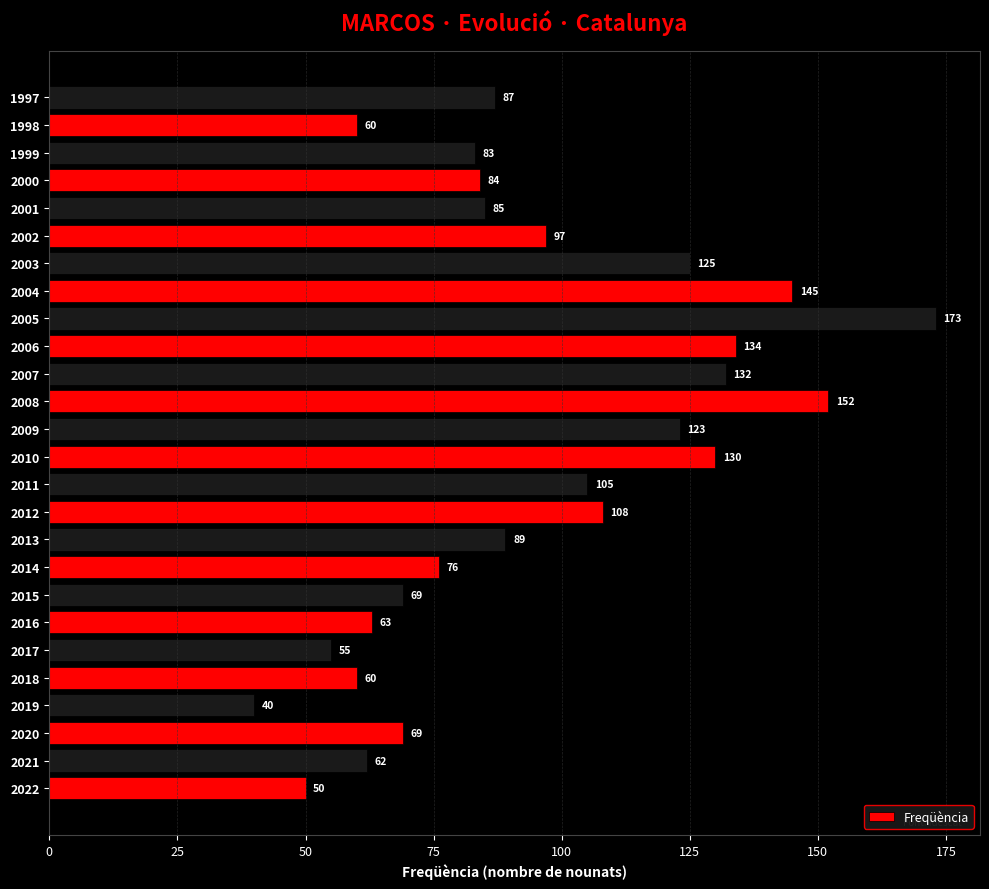

What is the sum of all values?

2456